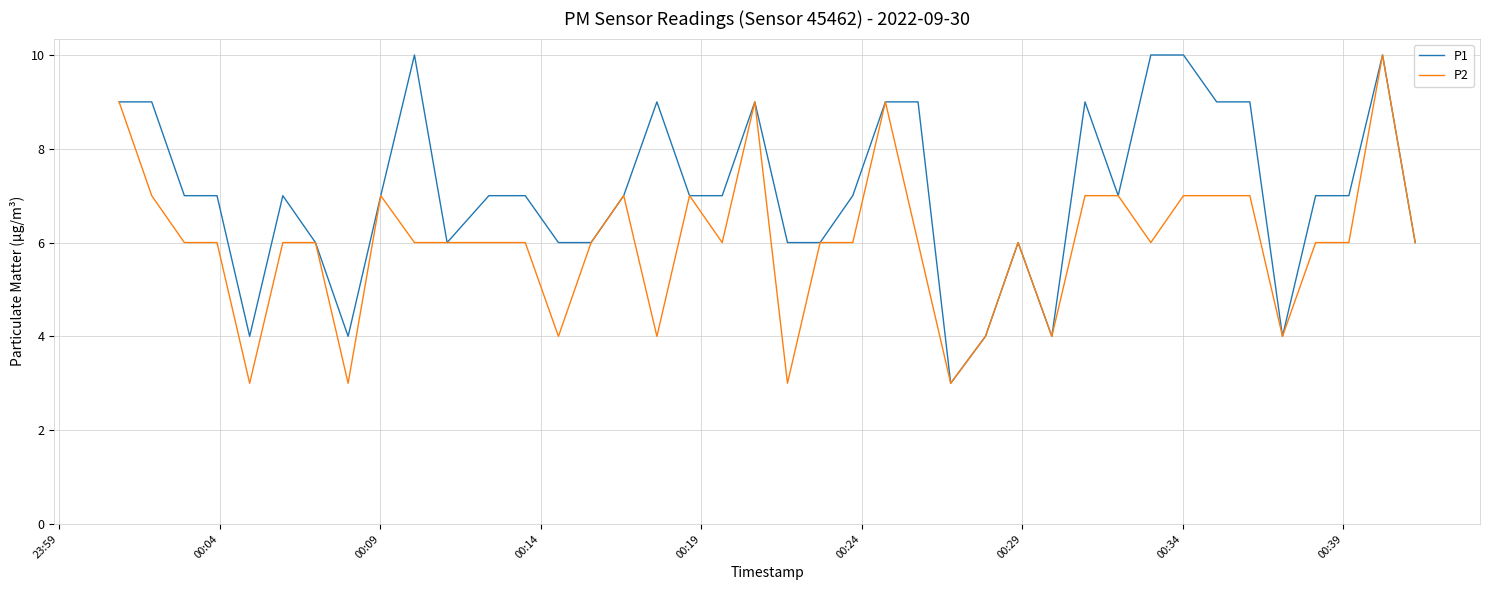

What is the lowest value of the P1 series?

3